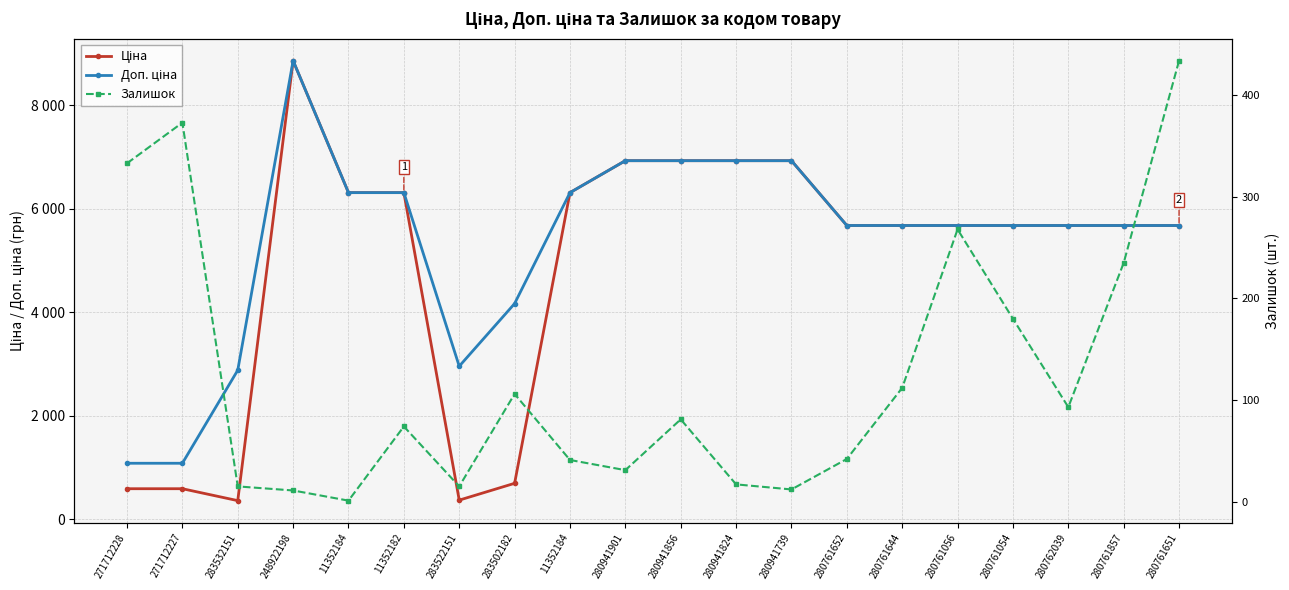

What is the minimum value shown in the chart?

1.0